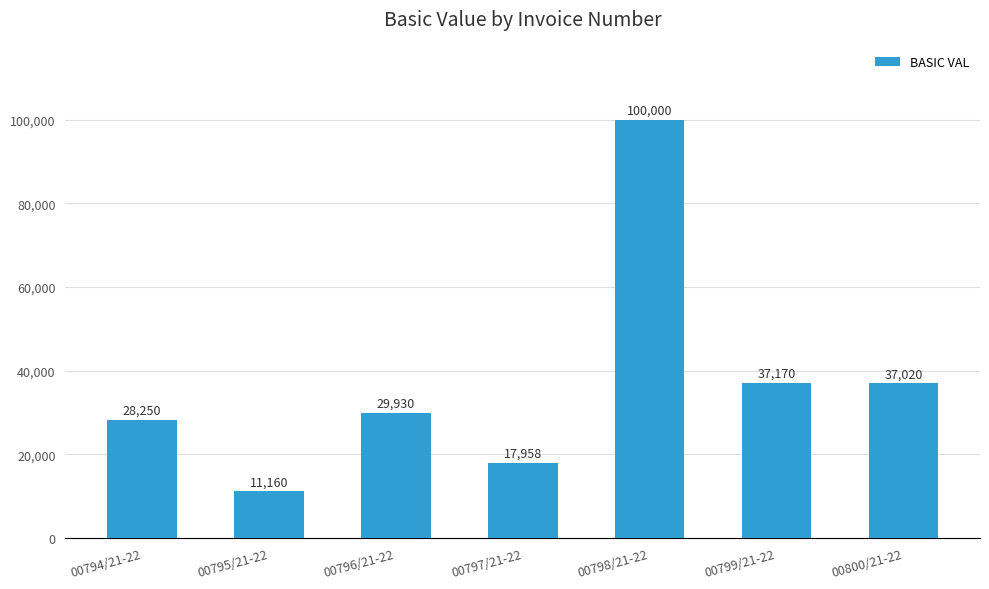

Rank the categories by value from highest to lowest.

00798/21-22, 00799/21-22, 00800/21-22, 00796/21-22, 00794/21-22, 00797/21-22, 00795/21-22